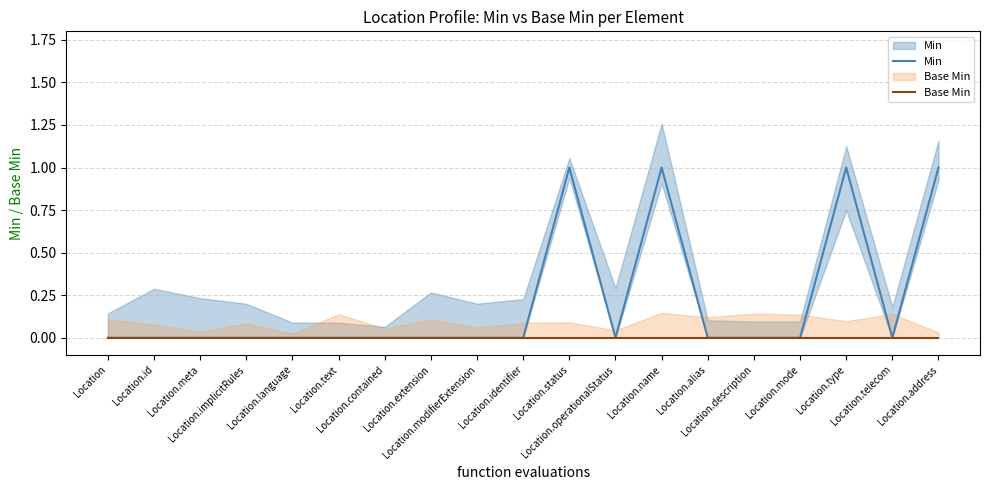

How many lines are shown in the chart?

2